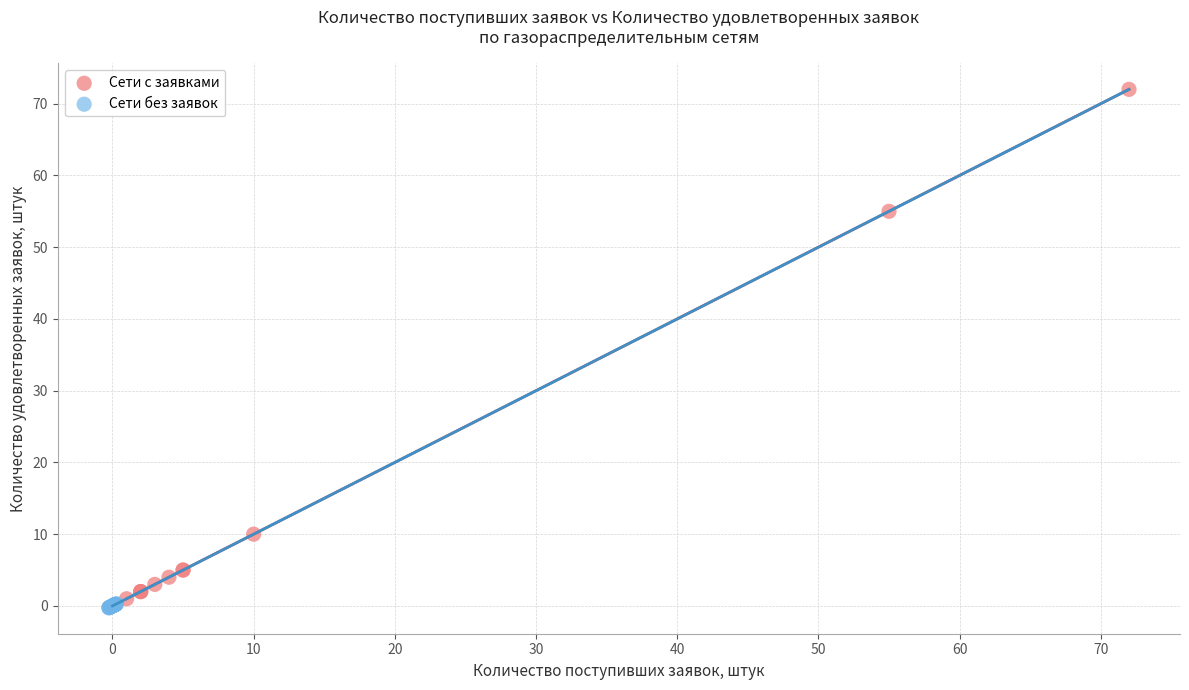

Which series reaches the maximum Y coordinate?

Сети с заявками